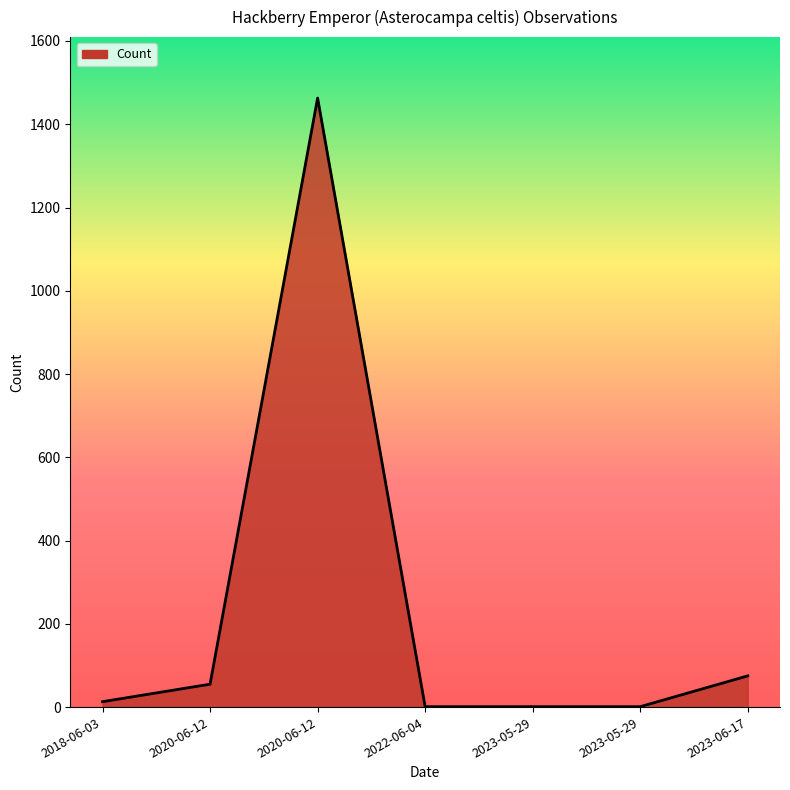

Is this an area chart (filled region under the line)?

Yes